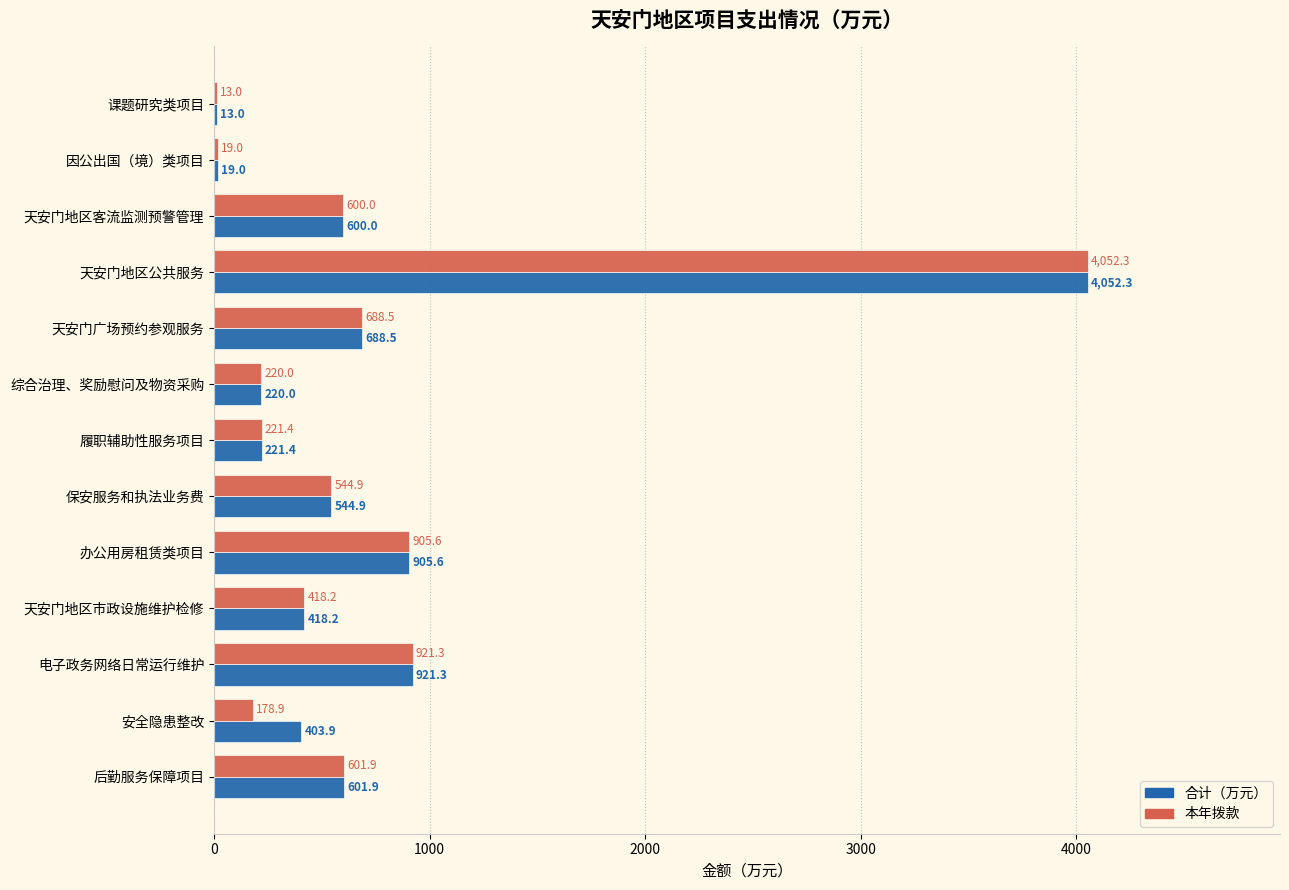

At which label is 合计（万元） closest to 2032?

电子政务网络日常运行维护